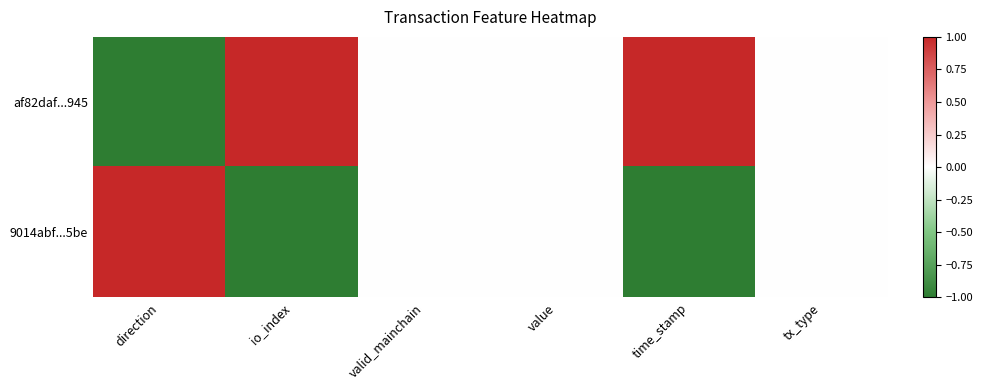

Reading left to right, what are all the values shown in this chart?

af82daf...945: direction=-1	io_index=1	valid_mainchain=0	value=0	time_stamp=1	tx_type=0
9014abf...5be: direction=1	io_index=-1	valid_mainchain=0	value=0	time_stamp=-1	tx_type=0